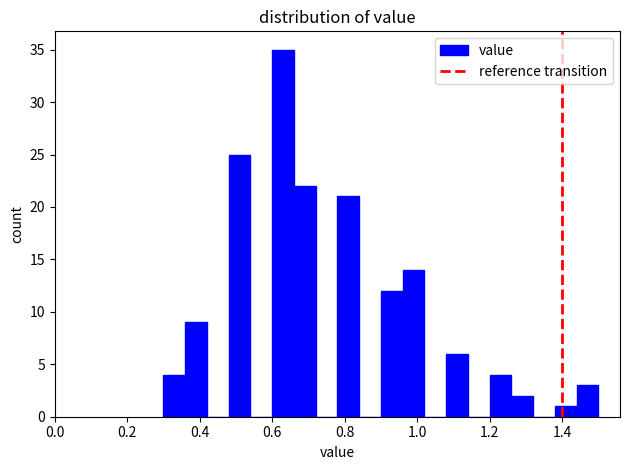

Around what value on the x-axis is the tallest bar? Give the approximate position of its centre, as read against the axis.

0.64